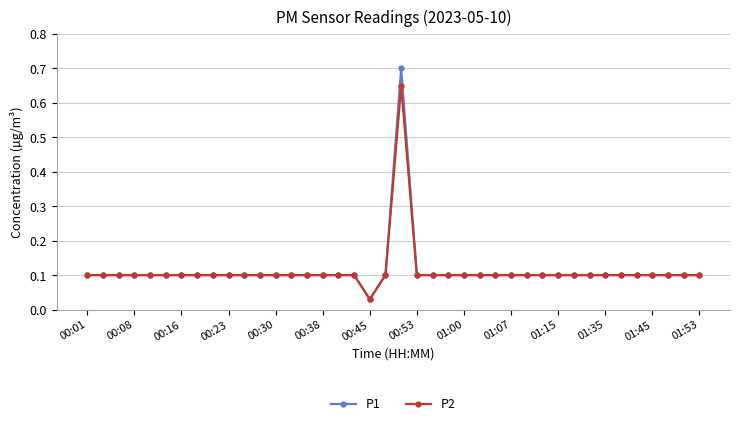

Rank the series by their maximum value, from lowest to highest.

P2, P1